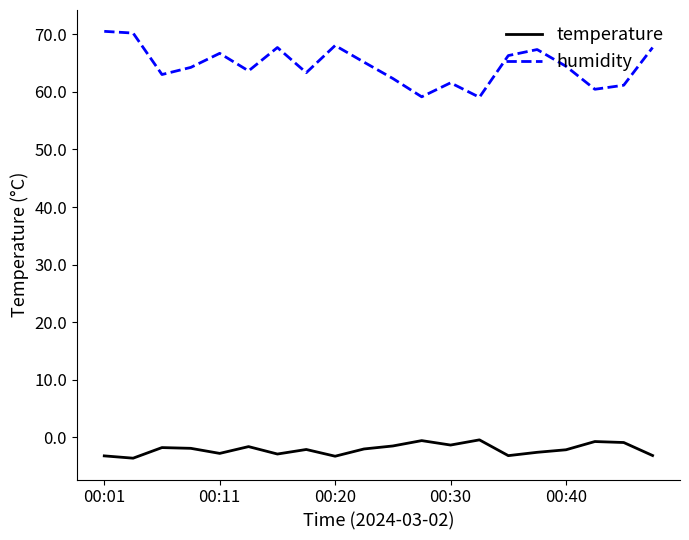

Which series has the largest total across all categories?

humidity